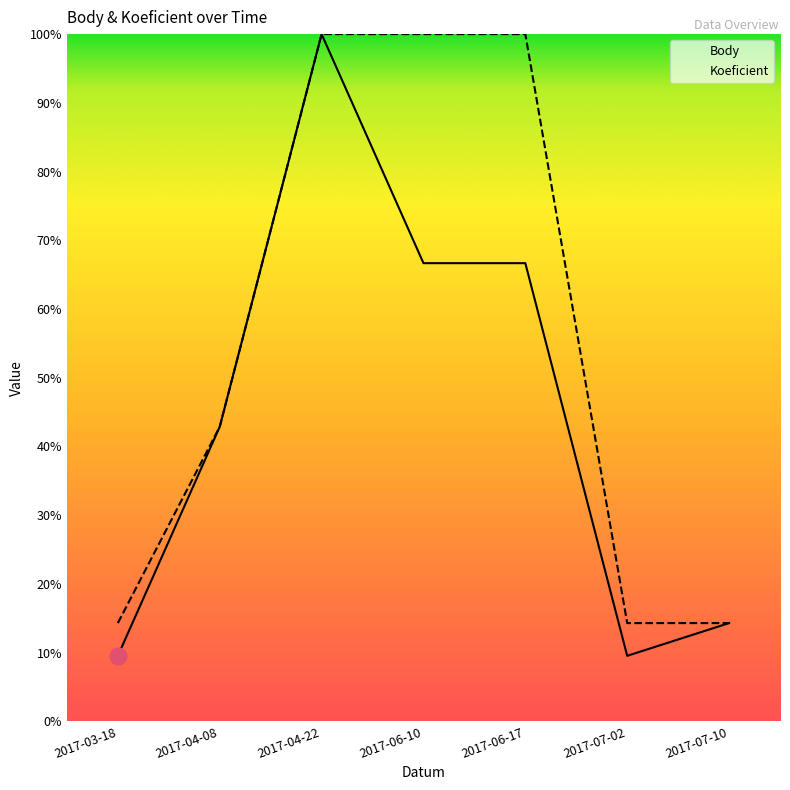

How many data points in Koeficient are above 42?

4